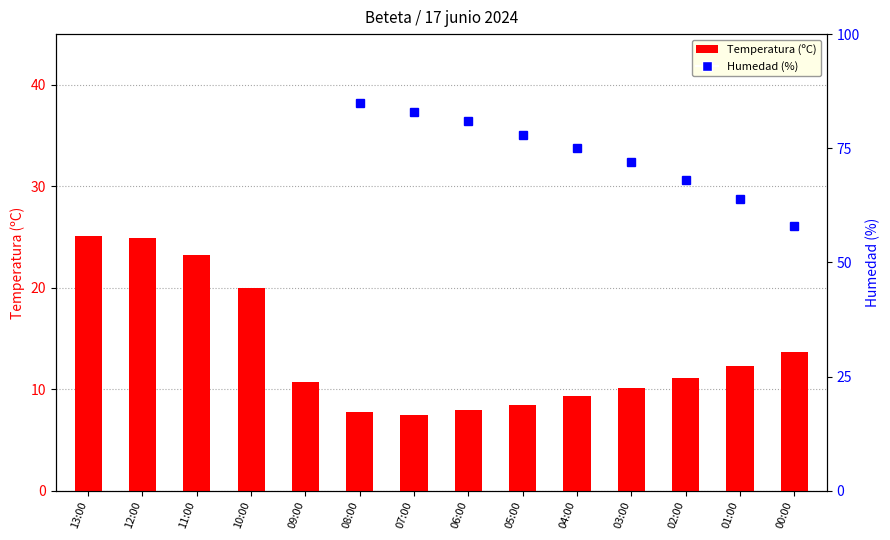

At which label does Temperatura (ºC) reach its minimum?

07:00